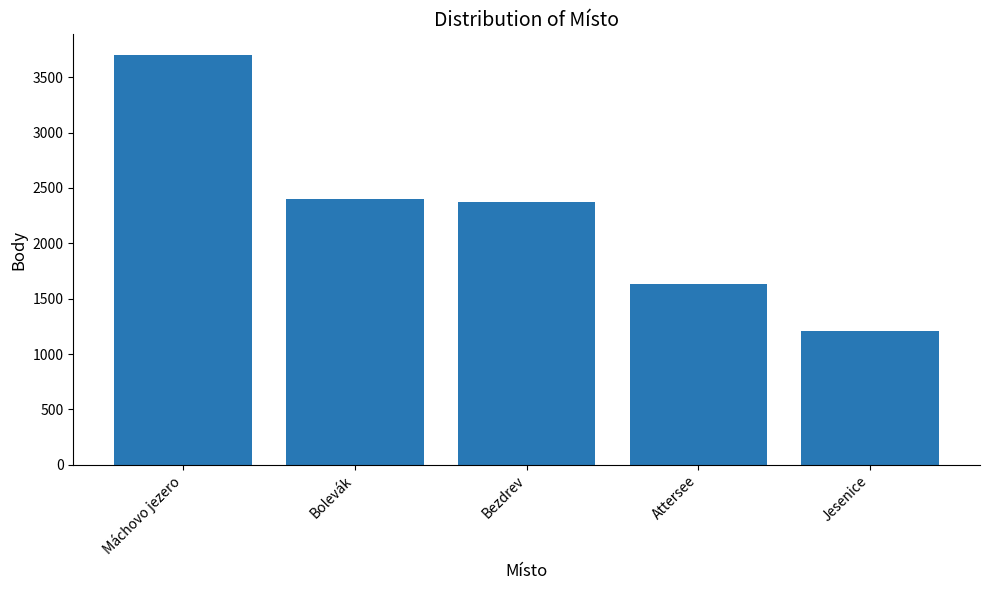

What is the ratio of the value at Bezdrev to the value at Jesenice?

2.0